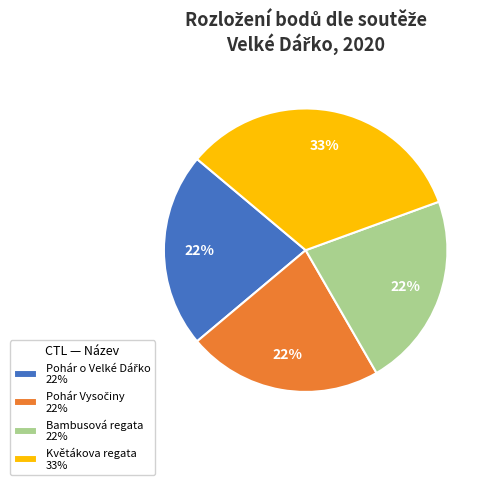

How many slices are in this pie chart?

4